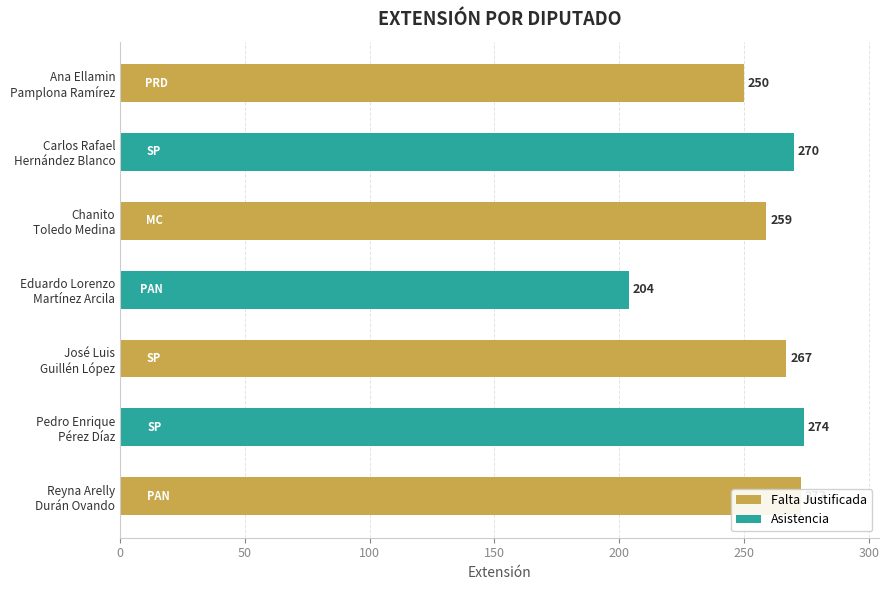

What is the greatest value displayed?

274